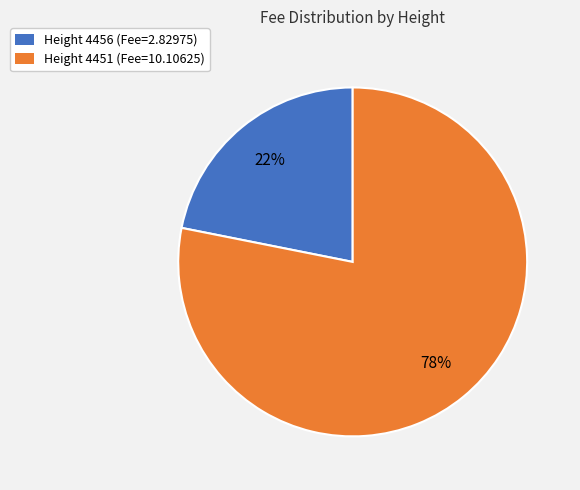

To the nearest percent, what is the average slice percentage?

50%